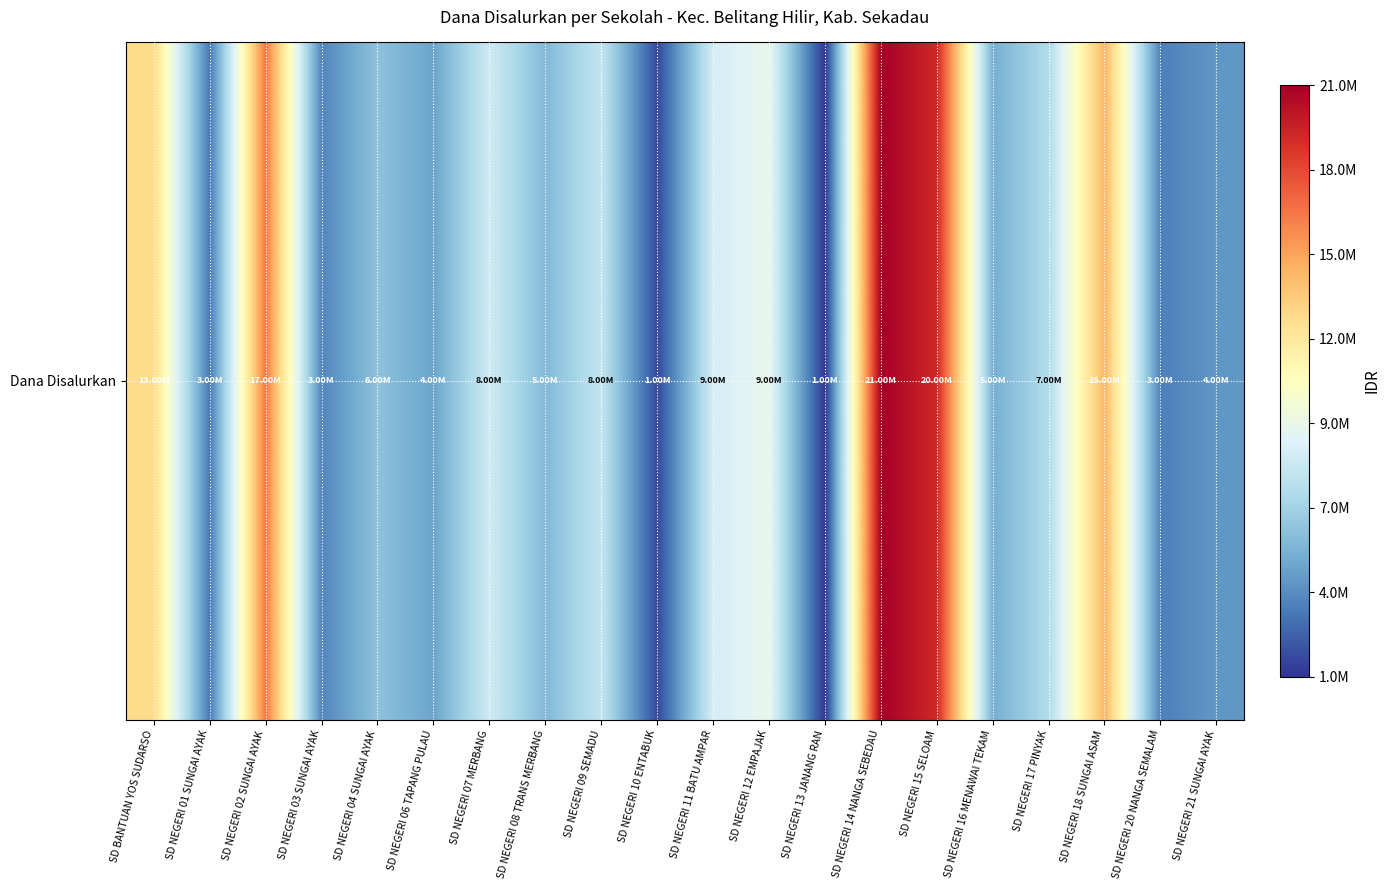

What is the greatest value displayed?

21825000